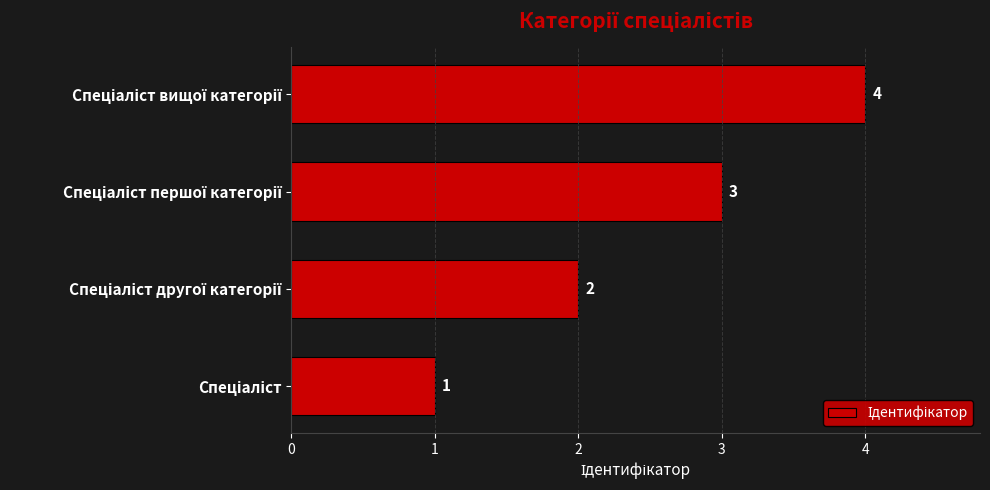

Does the chart contain any negative values?

No